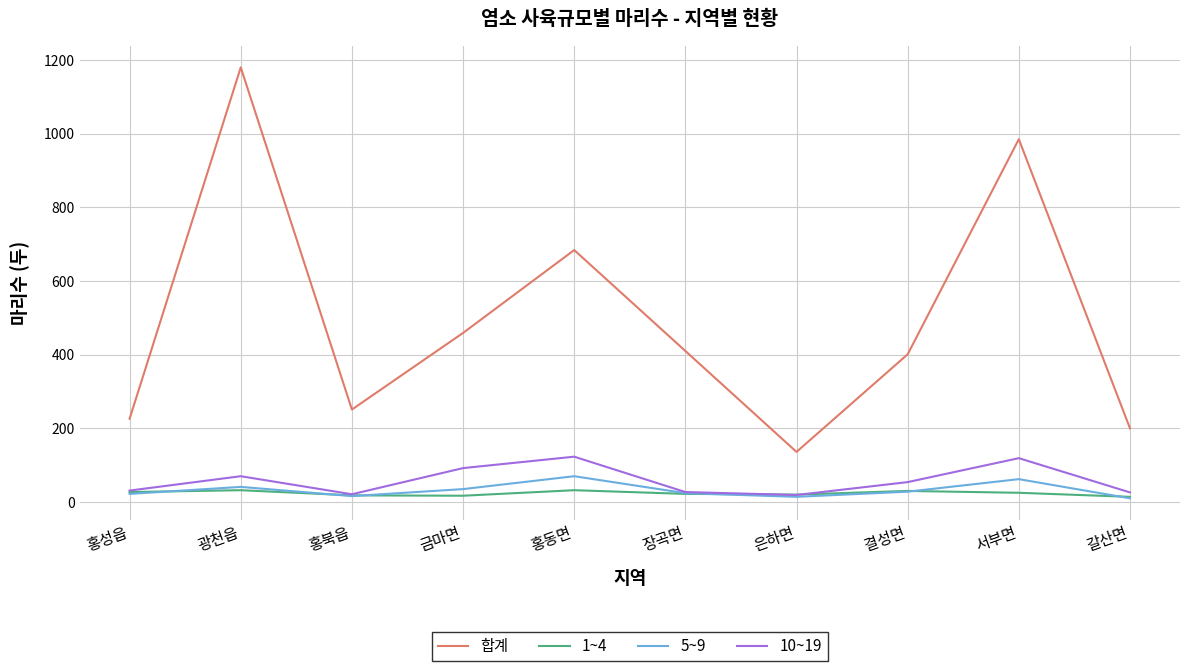

Between 금마면 and 결성면, which series saw the biggest shift?

합계